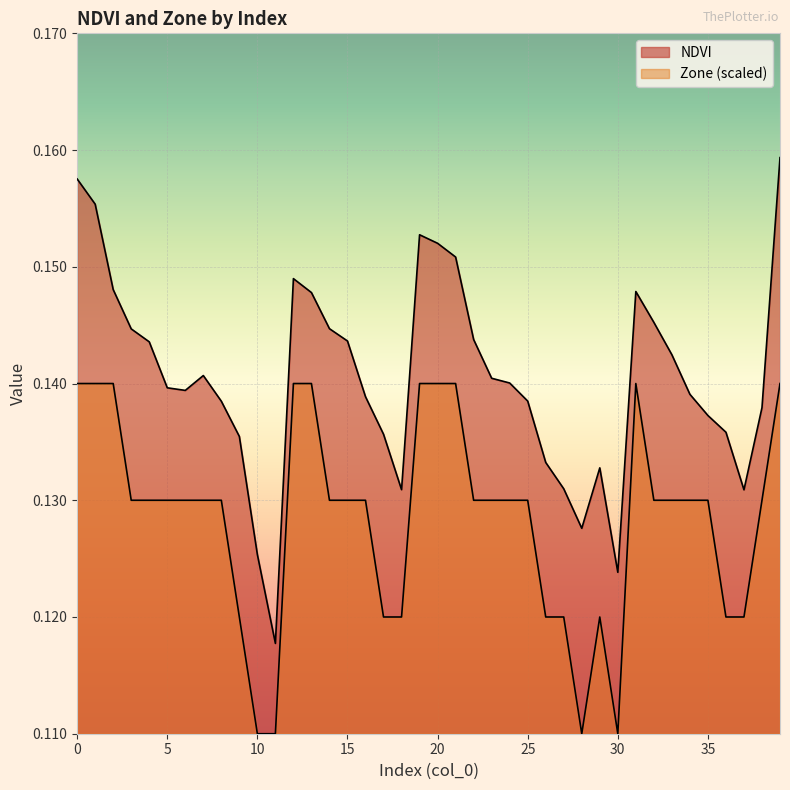

Reading right to left, what are all the values shown in this chart?

NDVI: 39=0.2	38=0.1	37=0.1	36=0.1	35=0.1	34=0.1	33=0.1	32=0.1	31=0.1	30=0.1	29=0.1	28=0.1	27=0.1	26=0.1	25=0.1	24=0.1	23=0.1	22=0.1	21=0.2	20=0.2	19=0.2	18=0.1	17=0.1	16=0.1	15=0.1	14=0.1	13=0.1	12=0.1	11=0.1	10=0.1	9=0.1	8=0.1	7=0.1	6=0.1	5=0.1	4=0.1	3=0.1	2=0.1	1=0.2	0=0.2
Zone: 39=0.1	38=0.1	37=0.1	36=0.1	35=0.1	34=0.1	33=0.1	32=0.1	31=0.1	30=0.1	29=0.1	28=0.1	27=0.1	26=0.1	25=0.1	24=0.1	23=0.1	22=0.1	21=0.1	20=0.1	19=0.1	18=0.1	17=0.1	16=0.1	15=0.1	14=0.1	13=0.1	12=0.1	11=0.1	10=0.1	9=0.1	8=0.1	7=0.1	6=0.1	5=0.1	4=0.1	3=0.1	2=0.1	1=0.1	0=0.1